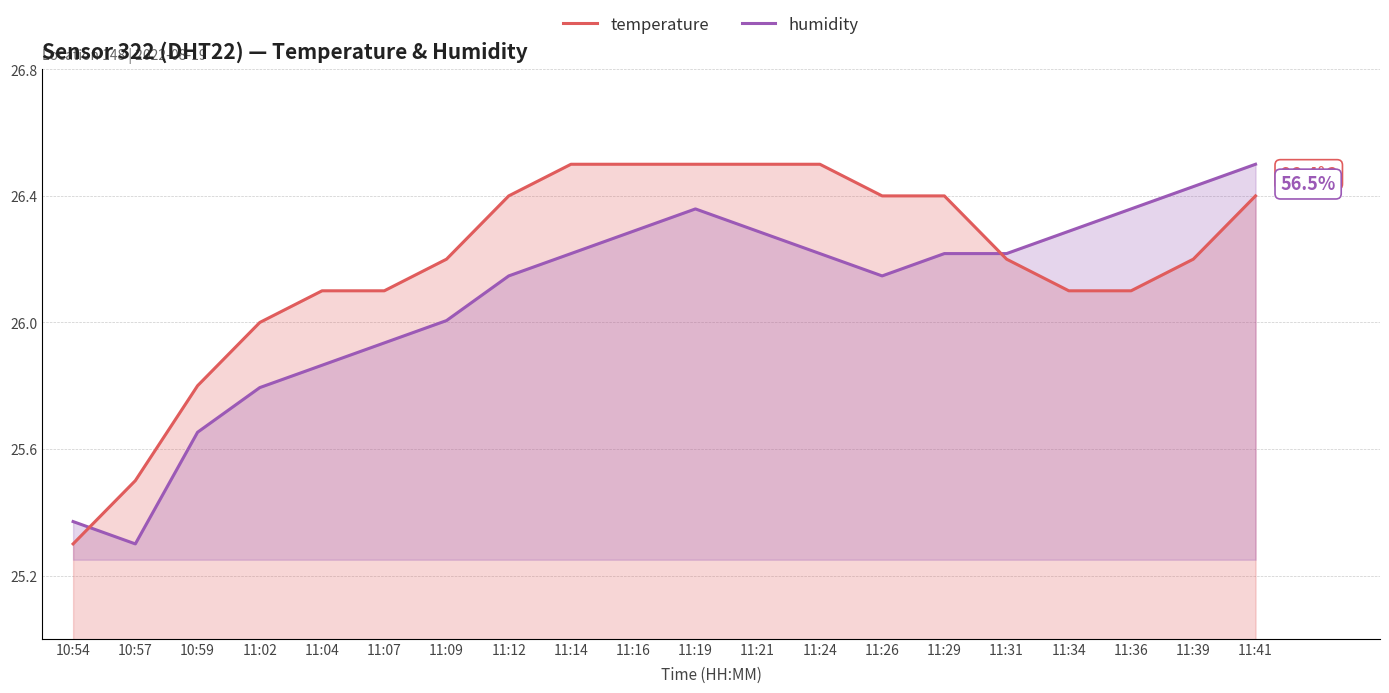

Which series changed the most between 11:21 and 11:41?

humidity